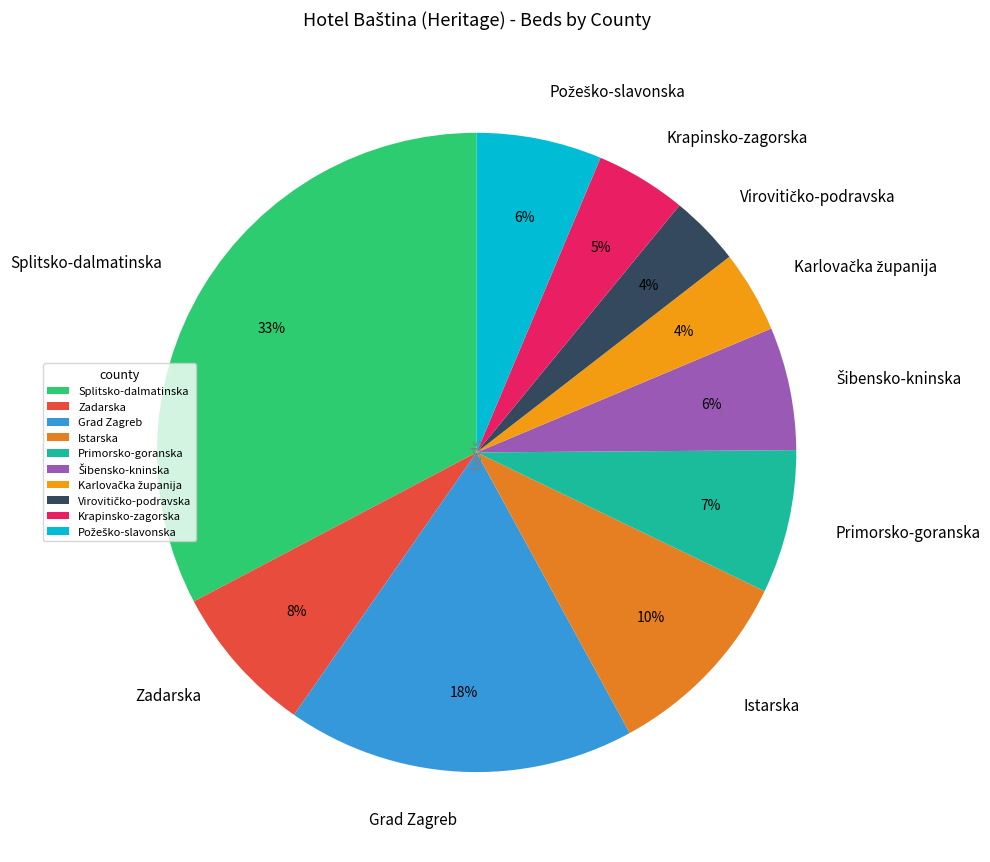

Does any single category account for the majority?

No